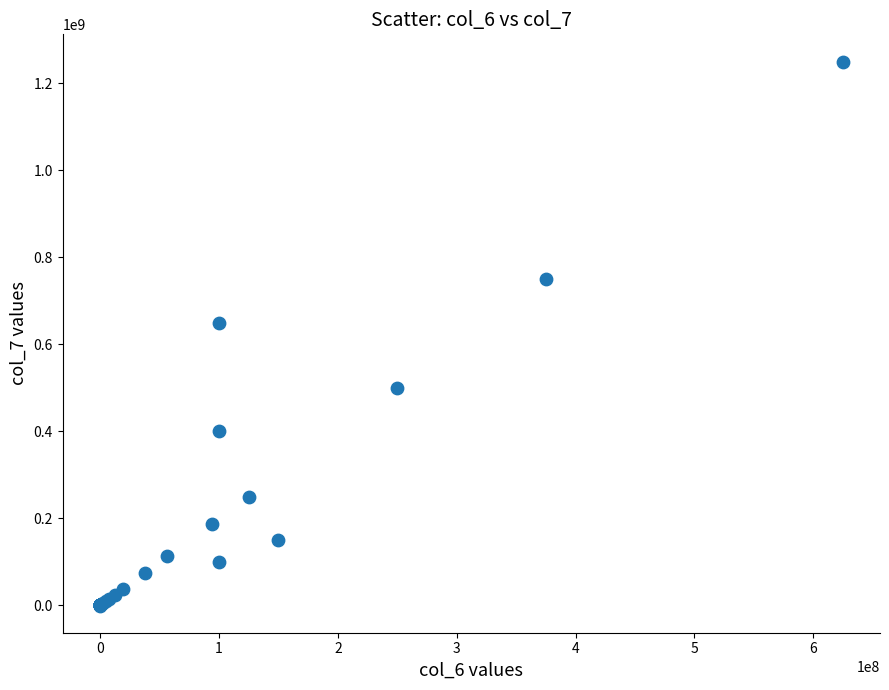

What Y value in the scatter plot is closest to 624812500?

650000000